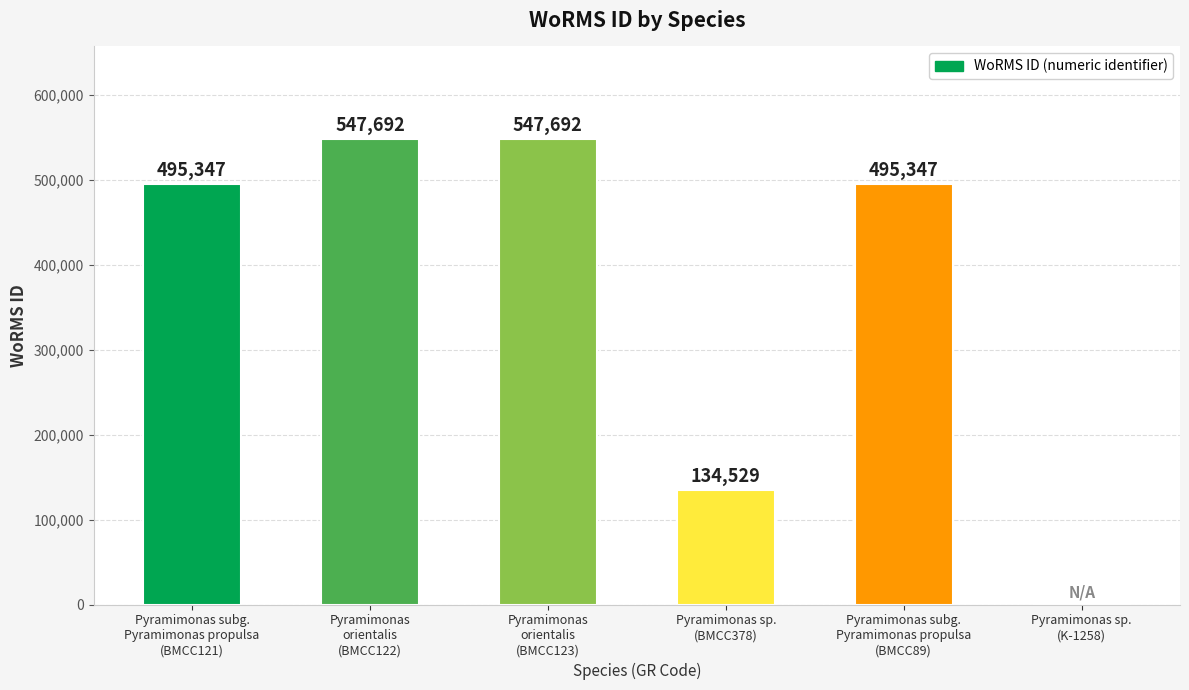

What is the change in value from Pyramimonas
orientalis
(BMCC122) to Pyramimonas sp.
(K-1258)?

-547692